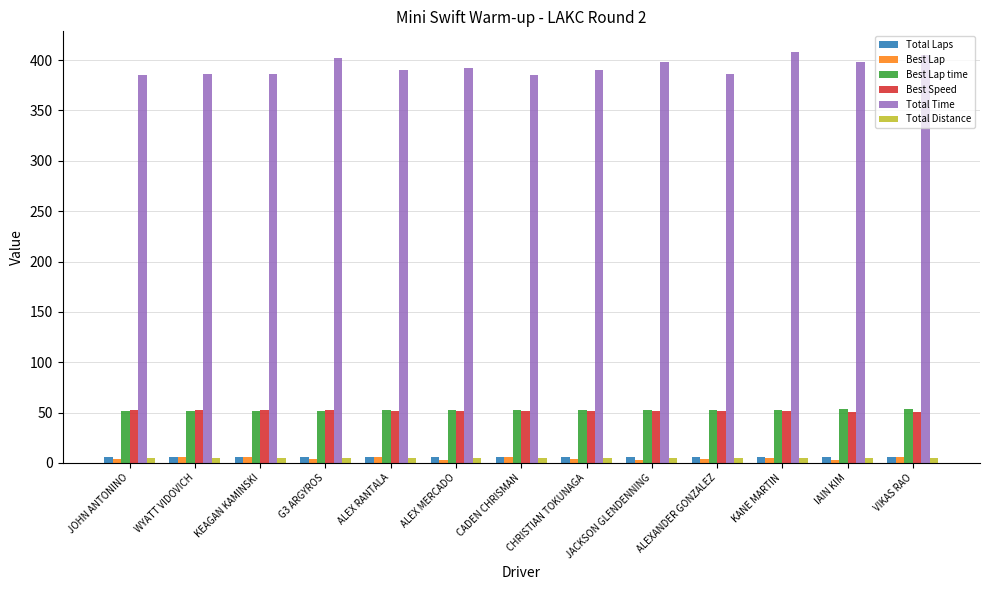

How many groups of bars are there?

13